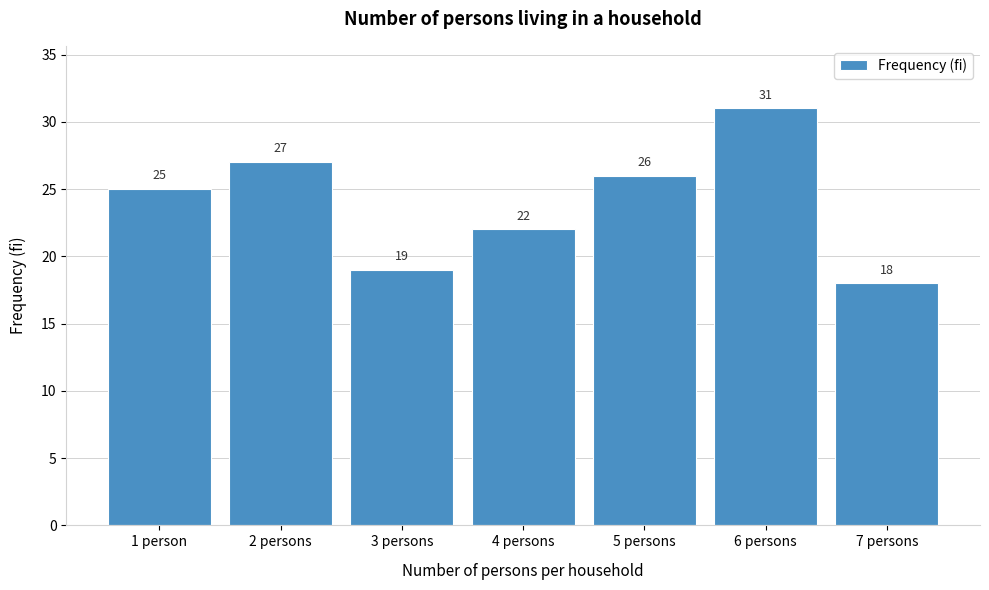

Reading left to right, transcribe all the data shown in this chart.

25	27	19	22	26	31	18